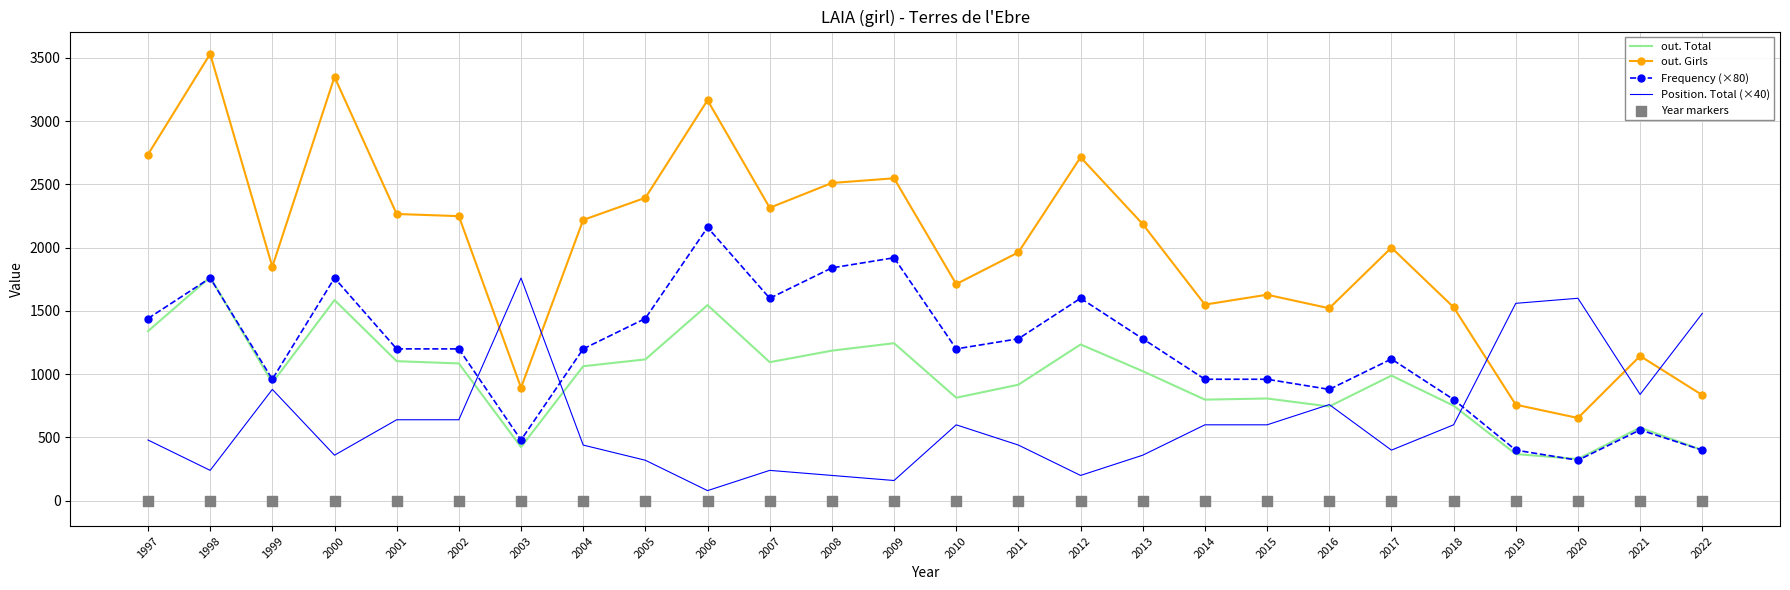

Is the value of out. Total at 2005 greater than the value of Year markers at 2008?

Yes